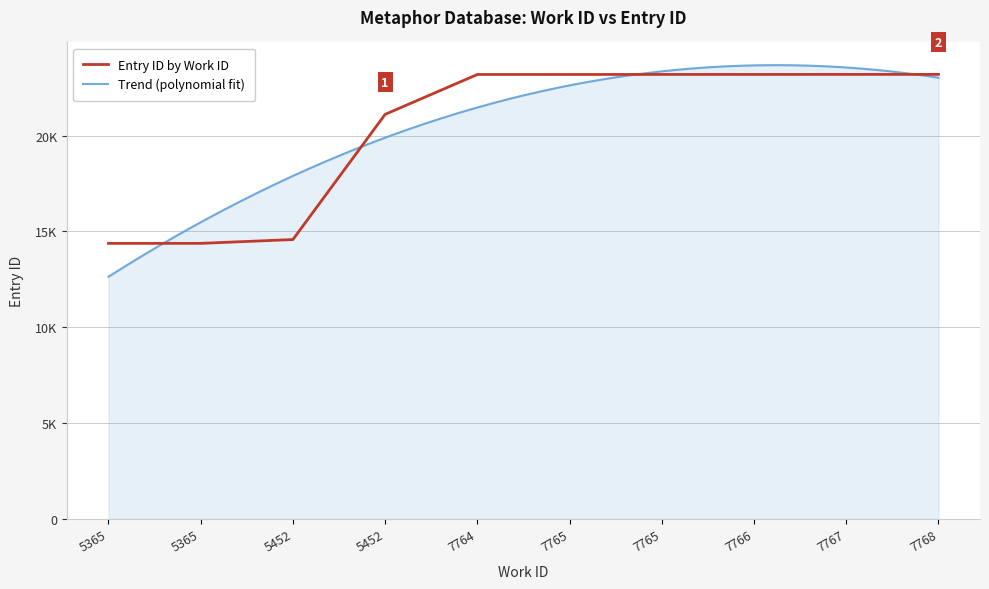

Rank the categories by value from lowest to highest.

5365, 5365, 5452, 5452, 7764, 7765, 7765, 7766, 7767, 7768